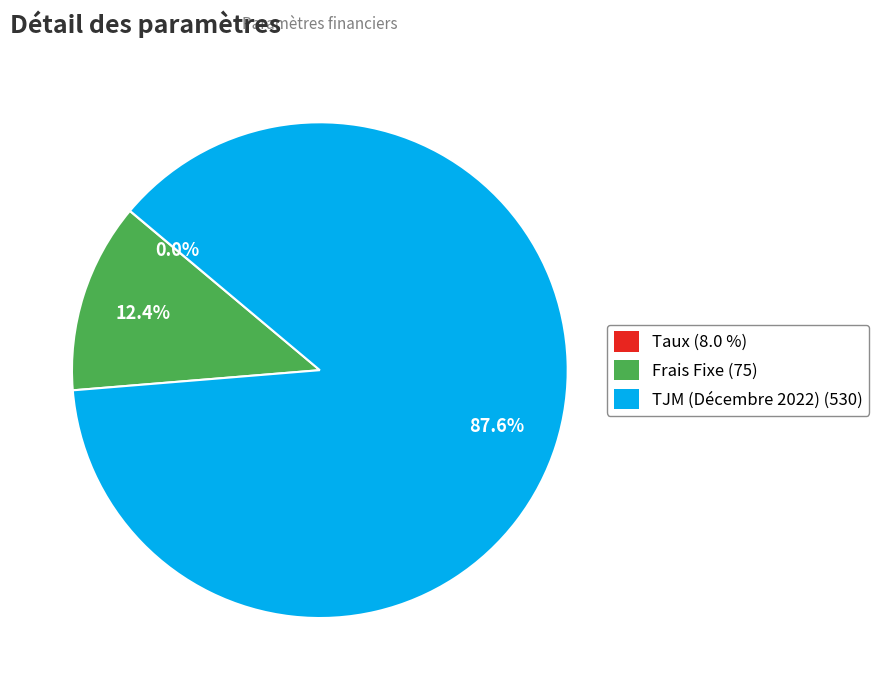

What portion of the pie excludes Frais Fixe (75)?

87.6%